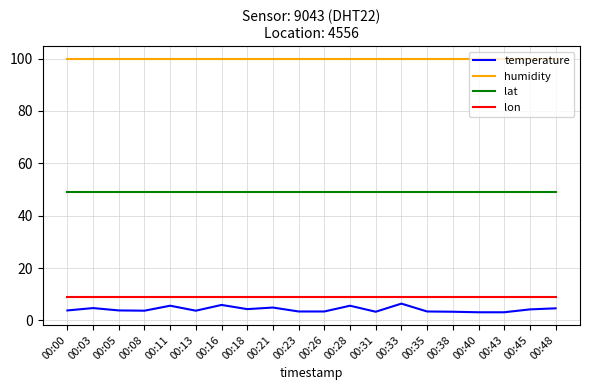

True or false: lat has a value of 75.5 at 00:16.

False